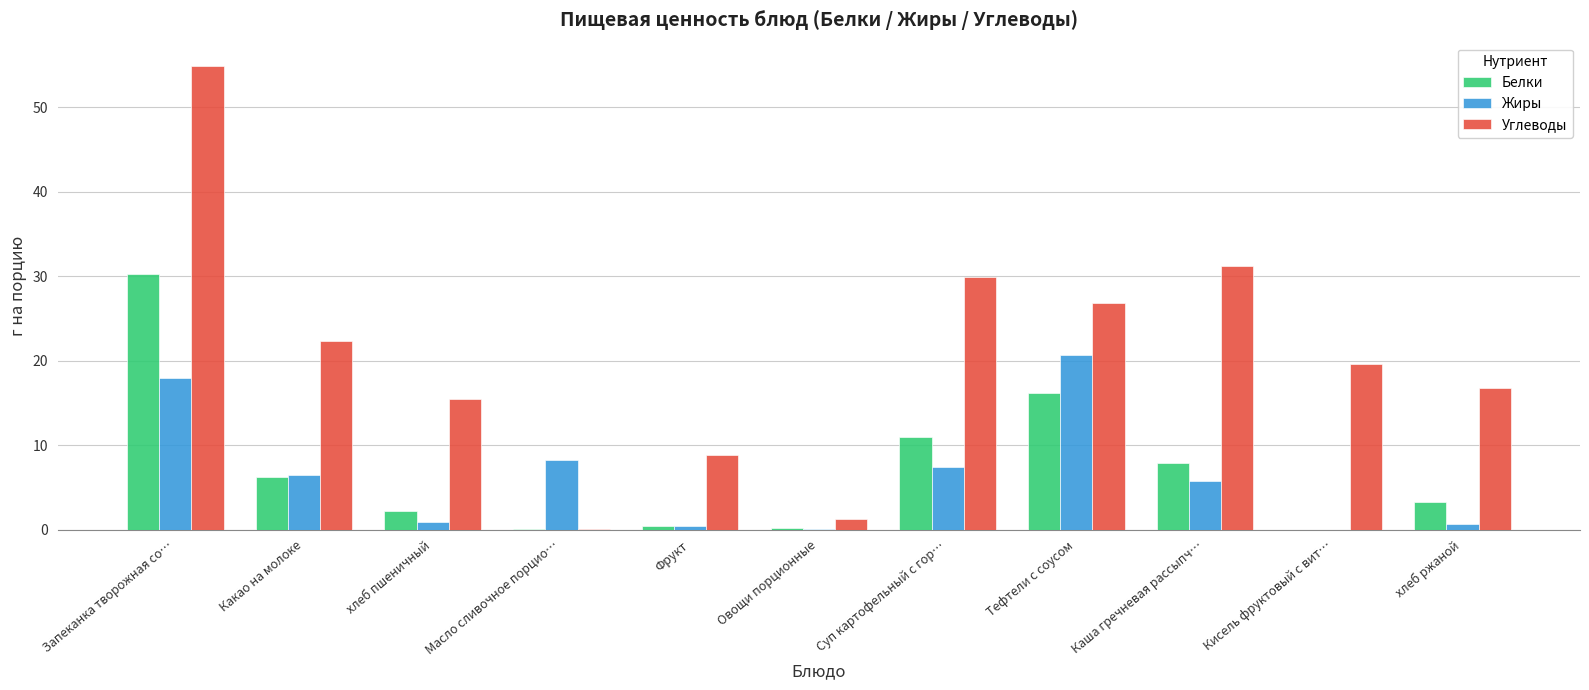

What is the sum of all Углеводы values?

227.1